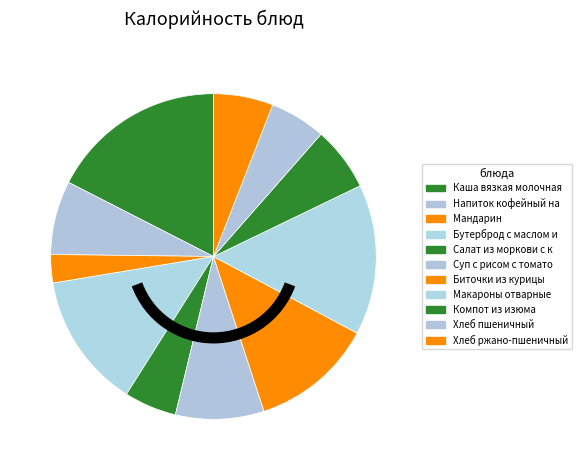

Count the number of slices in the pie.

11